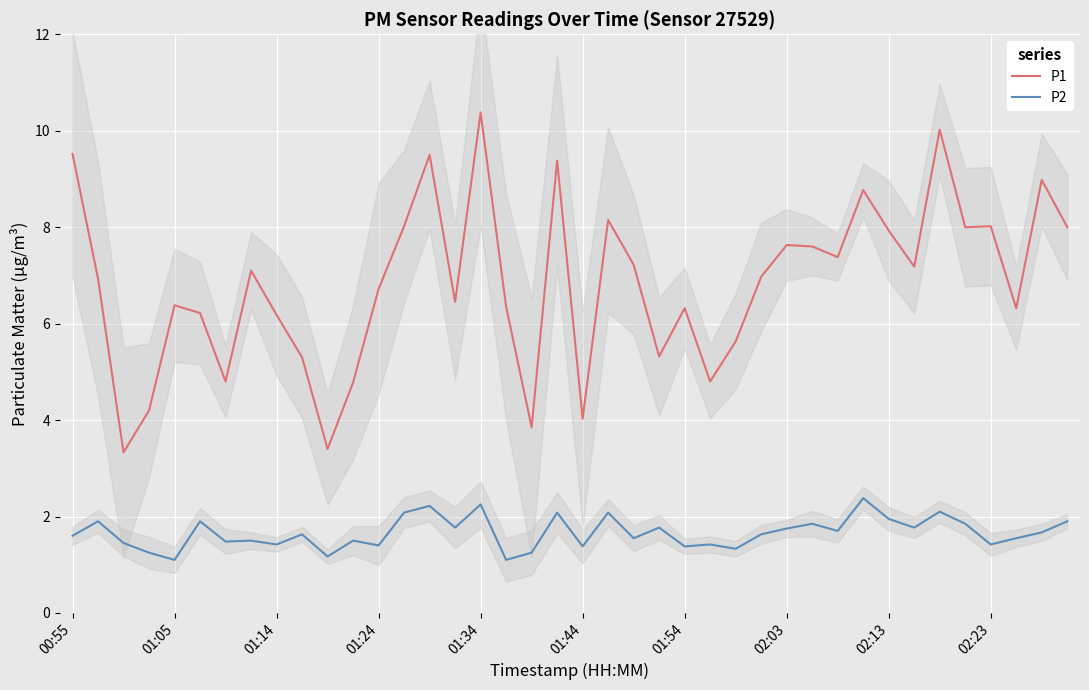

What is the average value of the P1 series?

6.8